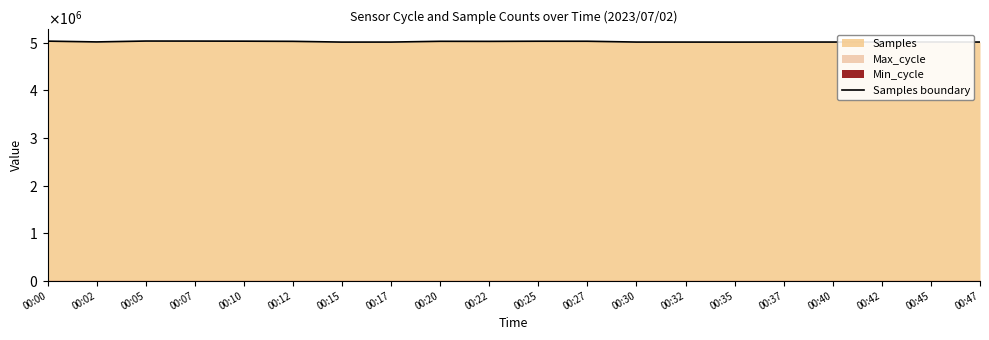

What is the difference between the values at 00:20 and 00:30?

15841